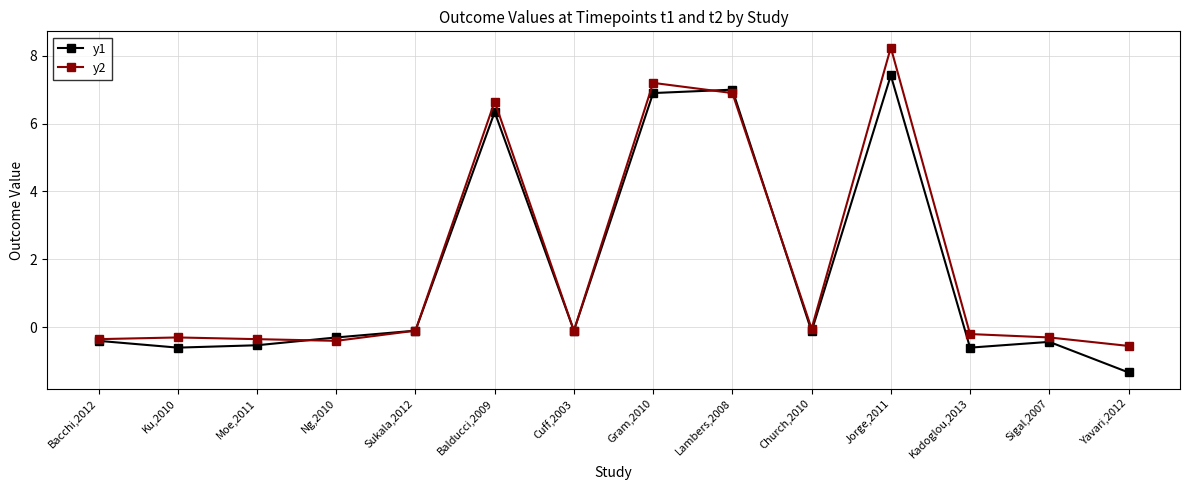

The y1 series shows 6.3 at Balducci,2009. True or false?

True